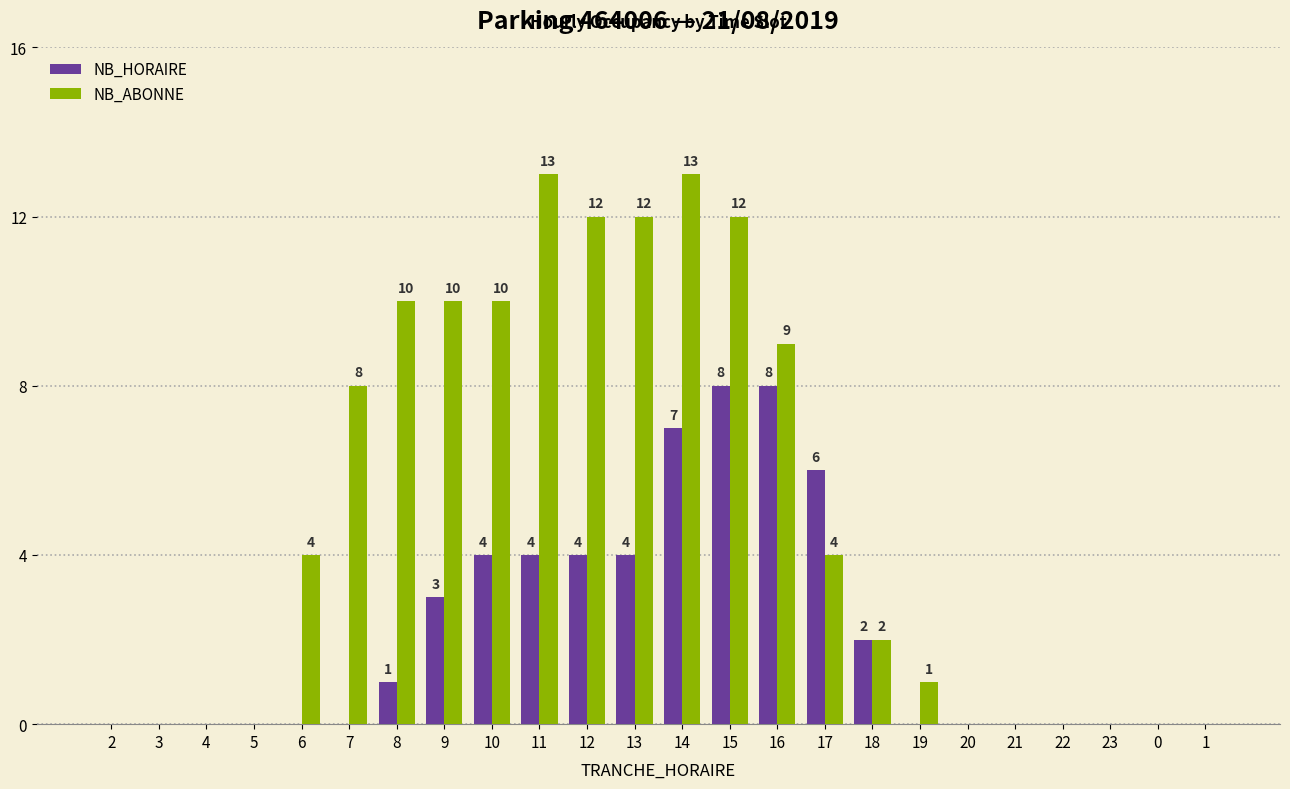

Between 16 and 18, which series saw the biggest shift?

NB_ABONNE